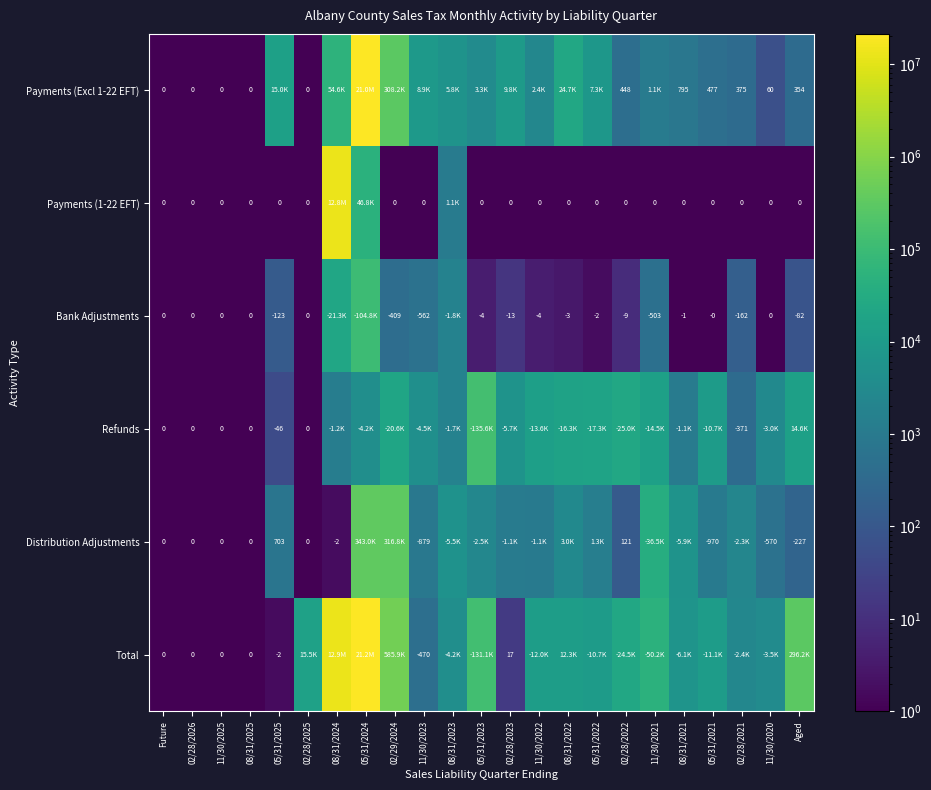

Is the value of Payments (1-22 EFT) at 02/29/2024 greater than the value of Bank Adjustments at 02/29/2024?

Yes